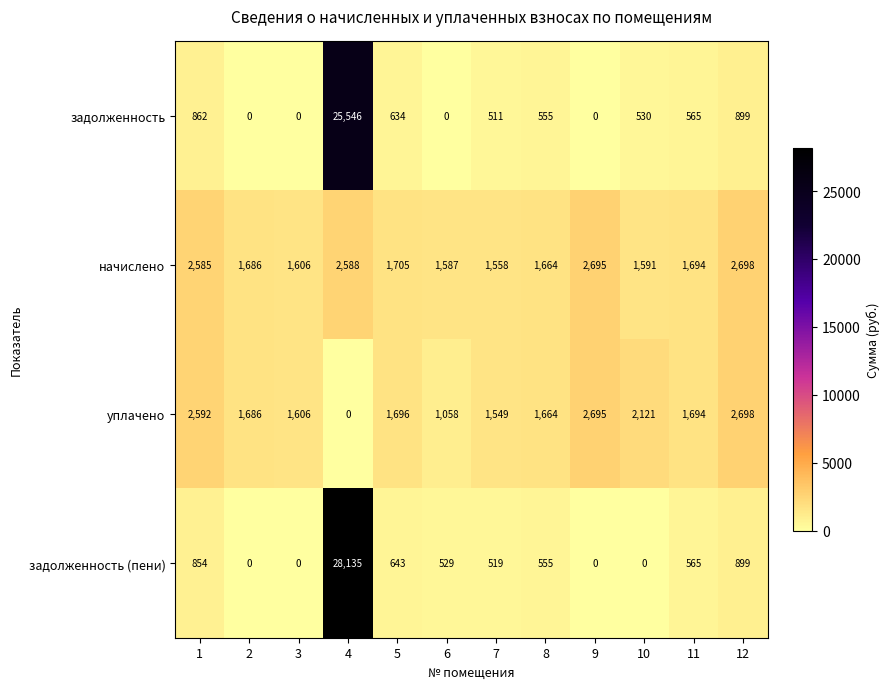

True or false: задолженность (пени) has a value of 643 at 5.

True